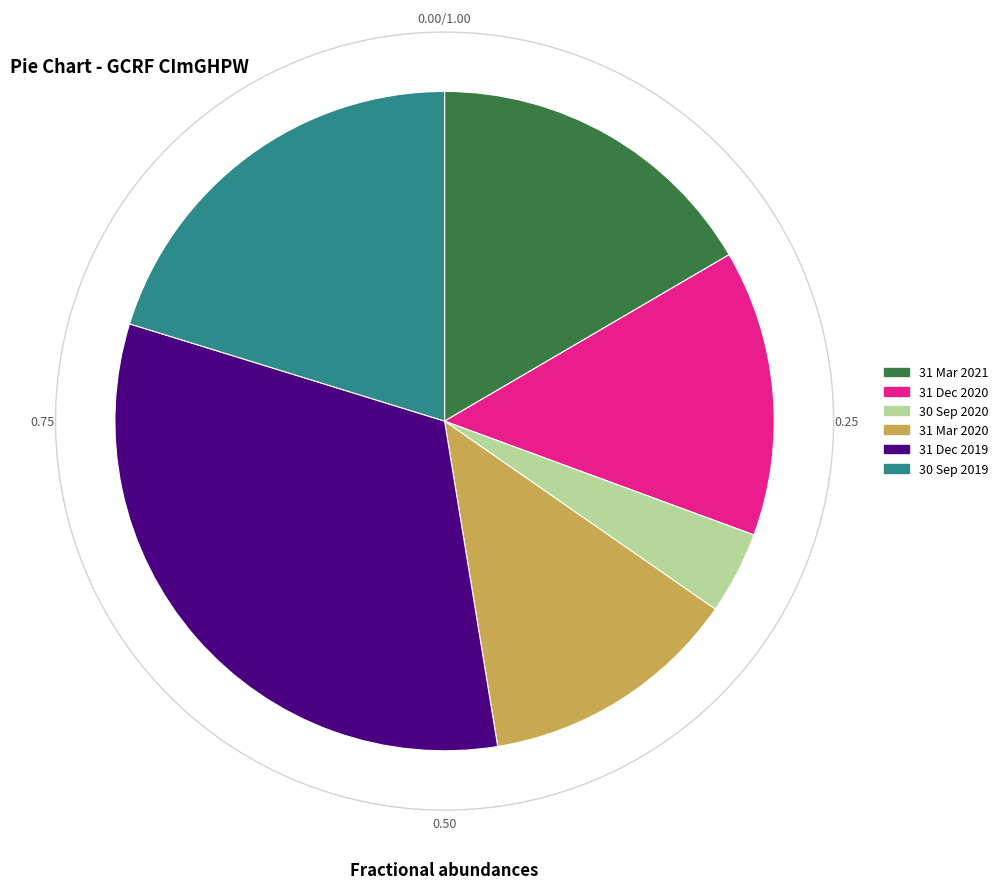

Which category has the smallest portion of the pie?

30 Sep 2020